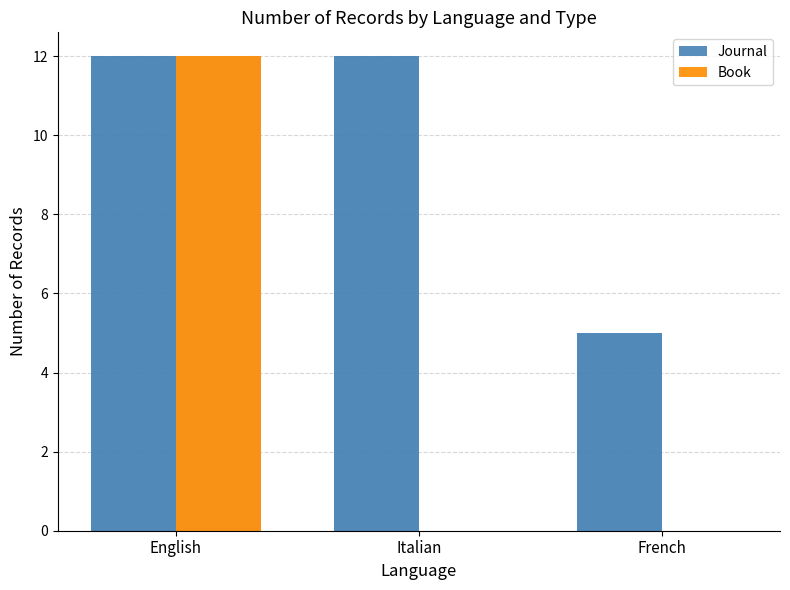

At Italian, list the series in order from smallest to largest.

Book, Journal